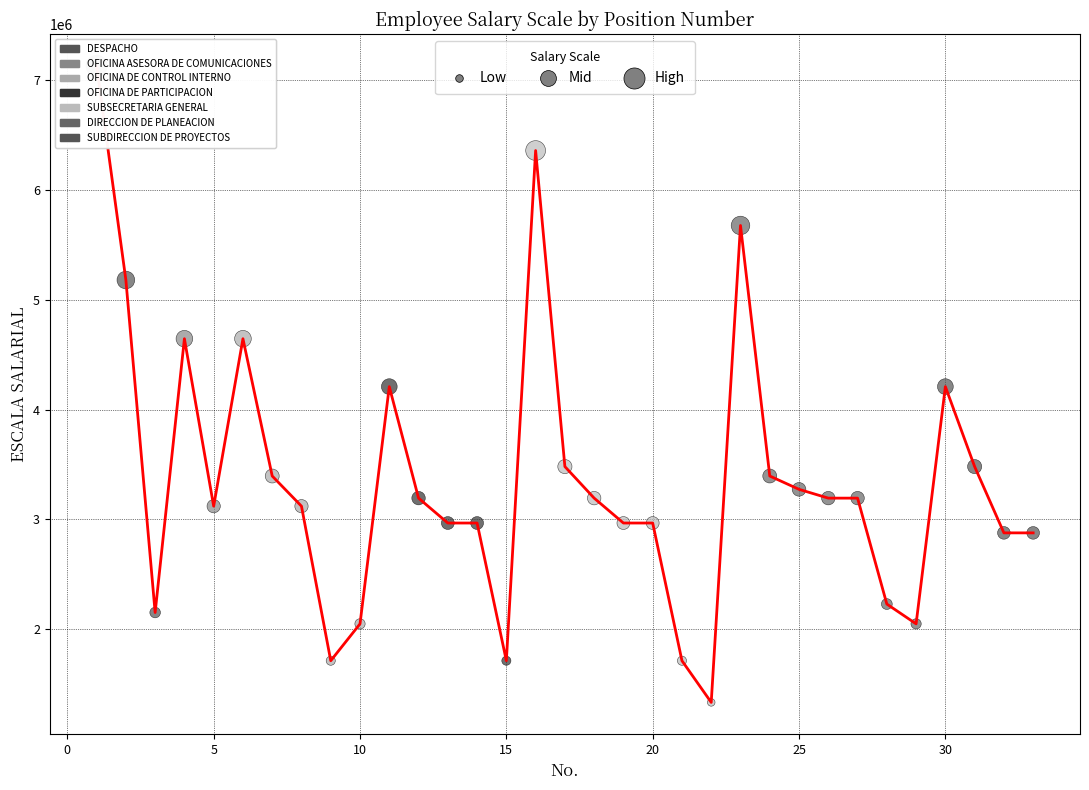

What is the maximum value shown in the chart?

7131319